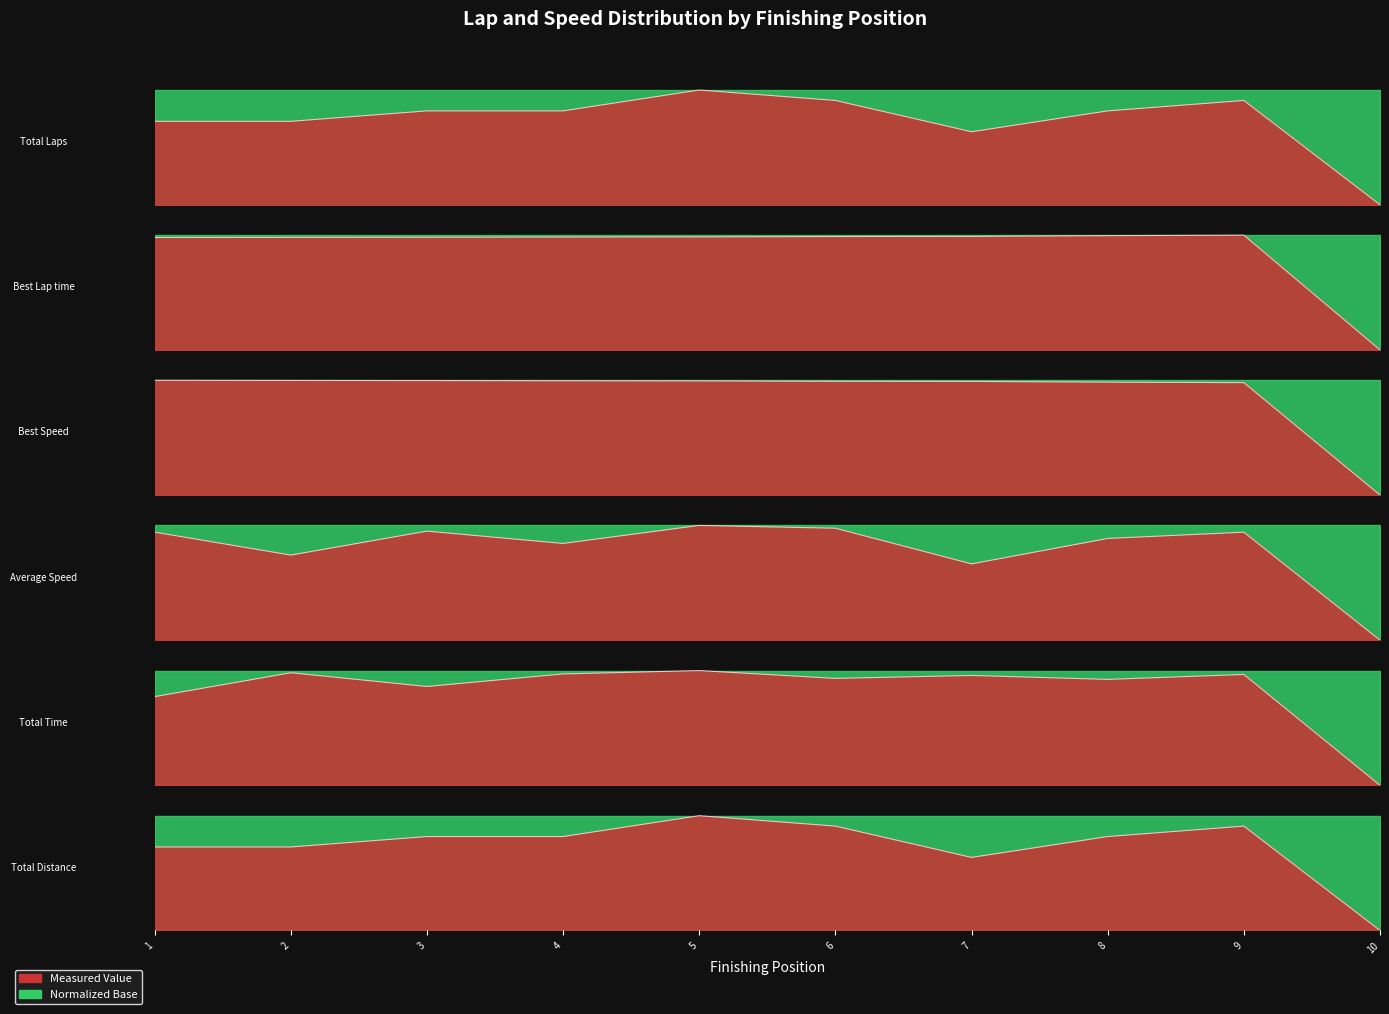

Reading right to left, list all the values displayed in this chart.

Total Laps: 0.0	0.9	0.8	0.6	0.9	1.0	0.8	0.8	0.7	0.7
Best Lap time: 0.0	1.0	1.0	1.0	1.0	1.0	1.0	1.0	1.0	1.0
Best Speed: 0.0	1.0	1.0	1.0	1.0	1.0	1.0	1.0	1.0	1.0
Average Speed: 0.0	0.9	0.9	0.7	1.0	1.0	0.8	1.0	0.7	0.9
Total Time: 0.0	1.0	0.9	1.0	0.9	1.0	1.0	0.9	1.0	0.8
Total Distance: 0.0	0.9	0.8	0.6	0.9	1.0	0.8	0.8	0.7	0.7